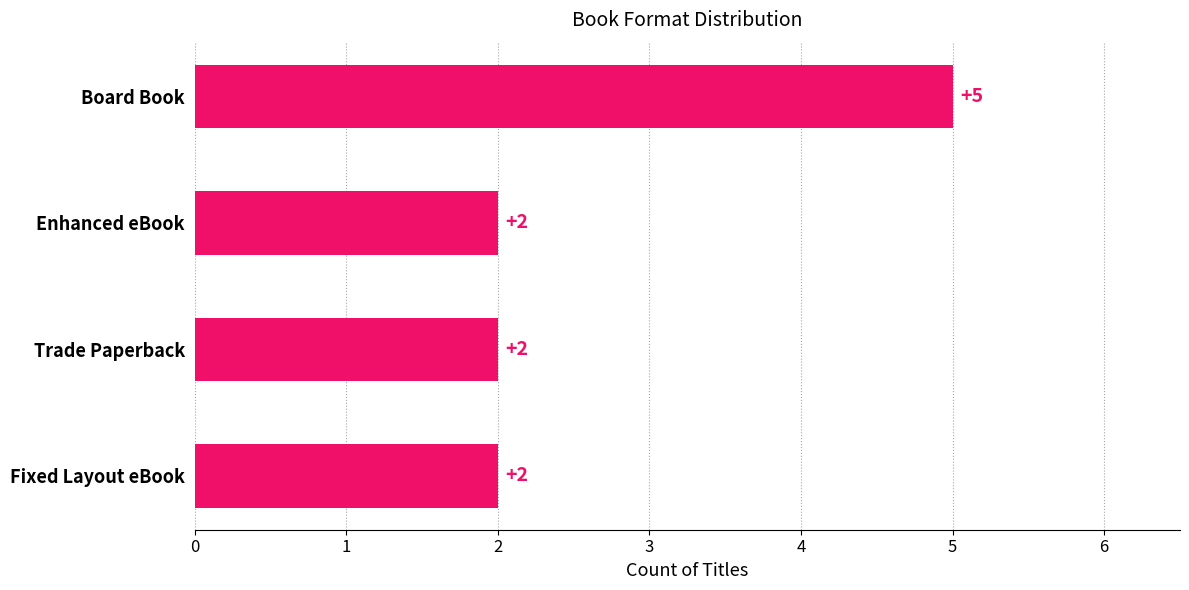

What is the difference between the maximum and minimum values?

3